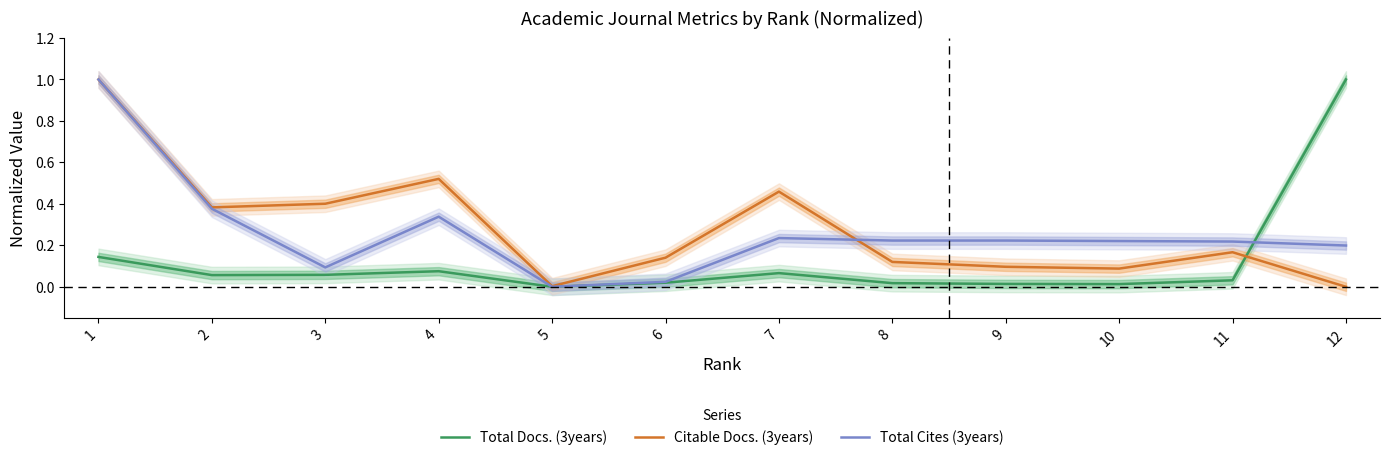

What is the maximum value shown in the chart?

1.0